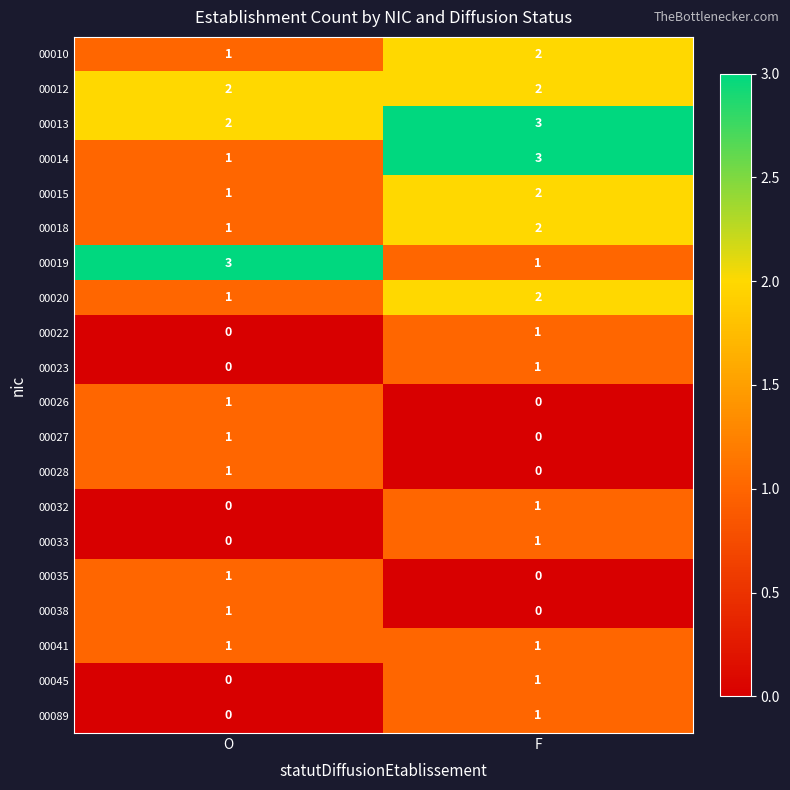

What is the spread (max minus min) of values at O?

3